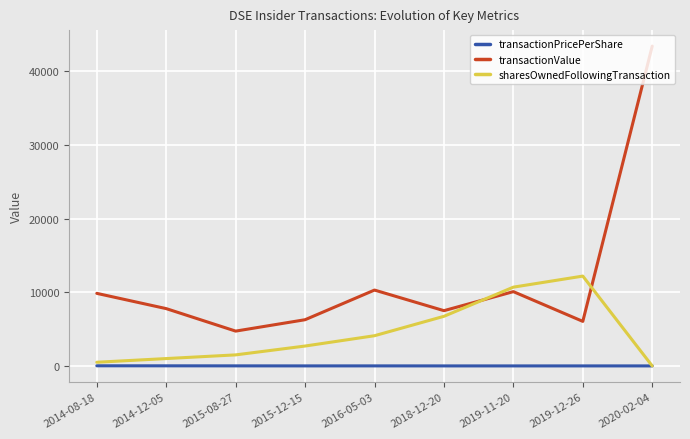

Which series has the widest spread of values?

transactionValue